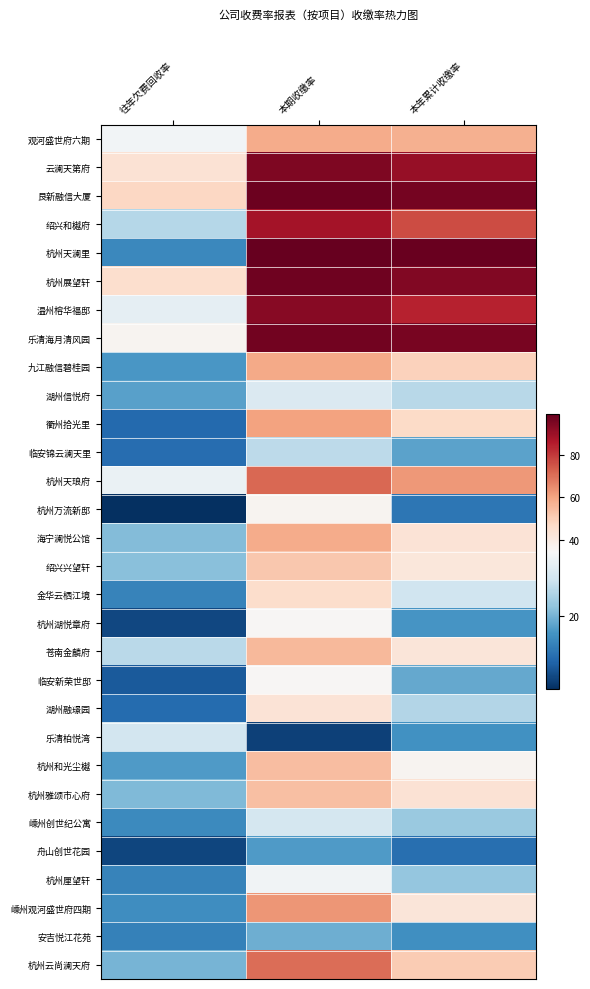

What is the maximum value shown in the chart?

99.2